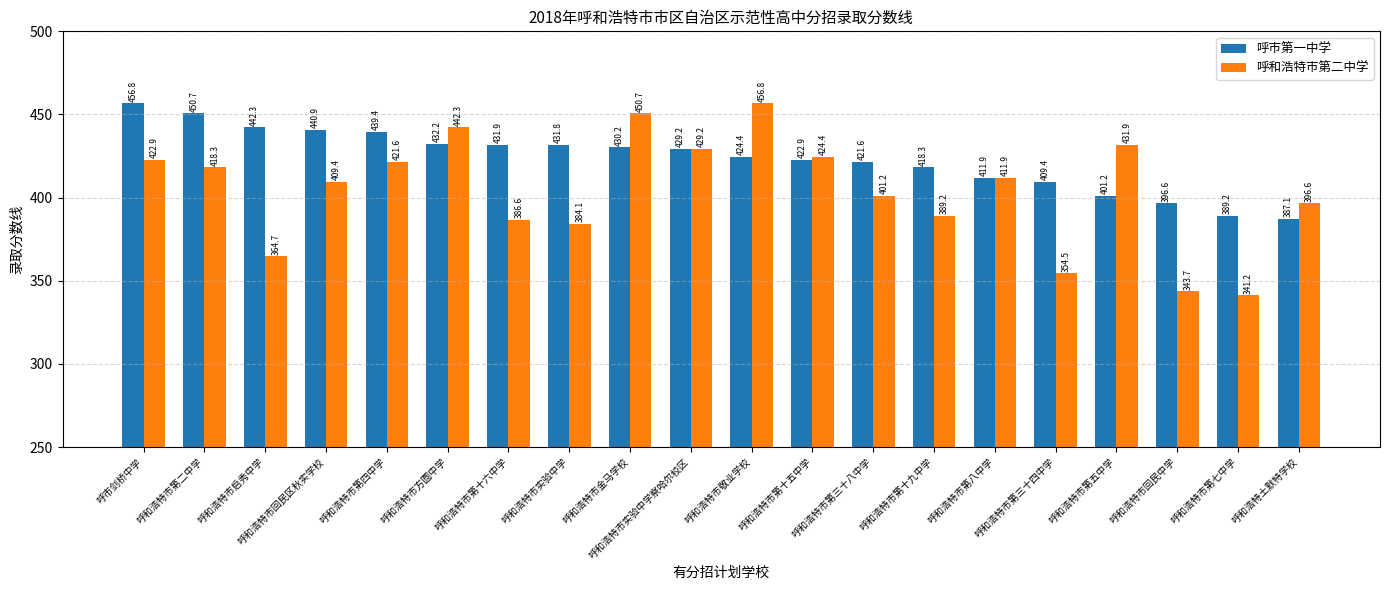

What value does the 呼和浩特市第二中学 series have at 呼和浩特市第十五中学?

424.4